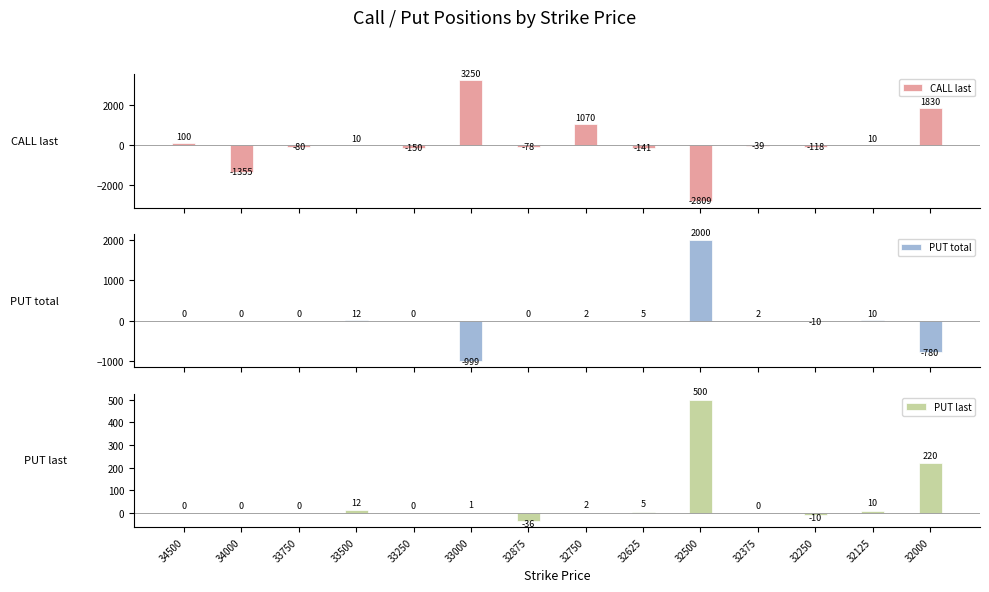

Rank the series at 32625 from lowest to highest value.

CALL last, PUT total, PUT last